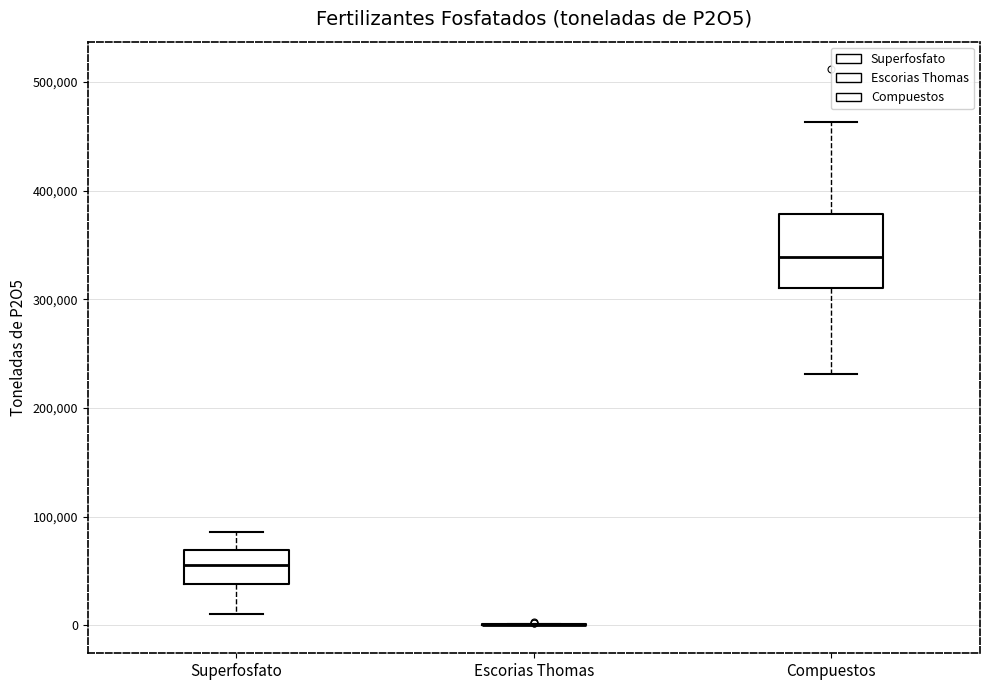

Reading left to right, read every box against the y-axis: the position of its median line, the range the box covers, and the ends of its whiskers. The values are not printed on the chart, so give them approximately, as read against the axis.

Superfosfato: median 60000, box 40000 to 70000, whiskers 10000 to 90000
Escorias Thomas: box collapsed to a line at 0, whiskers 0 to 0
Compuestos: median 340000, box 310000 to 380000, whiskers 230000 to 460000